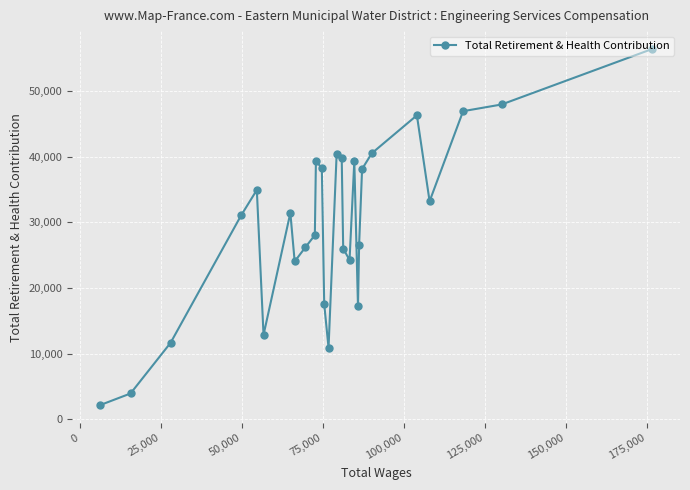

What is the value of the 3rd point from the left?

11663